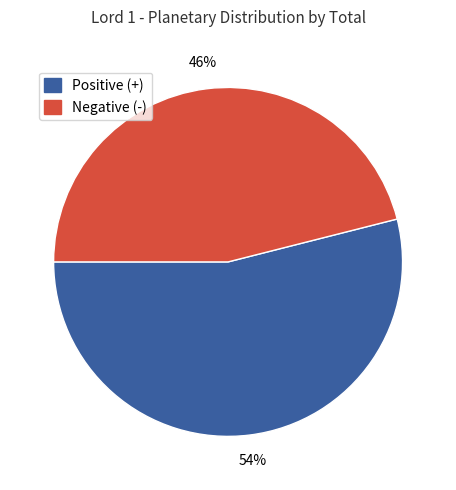

Which slice is the smallest?

Negative (-)